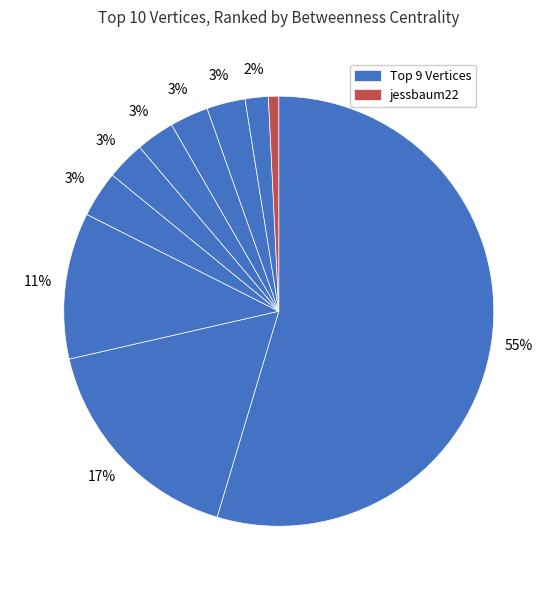

To the nearest percent, what is the difference between the largest and smallest slice percentages?

54%